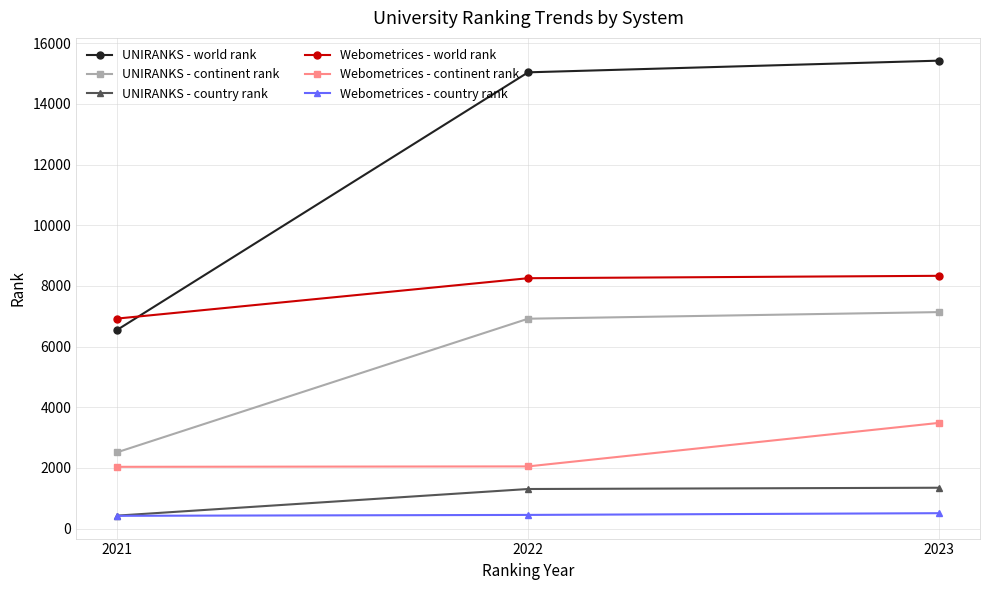

Which category has the highest value across all series?

2023